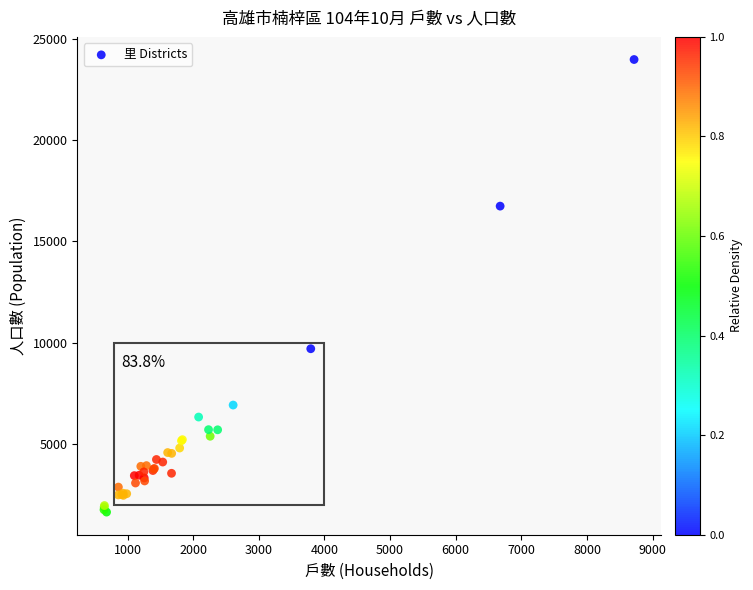

What Y value in the scatter plot is closest to 12808?

9700